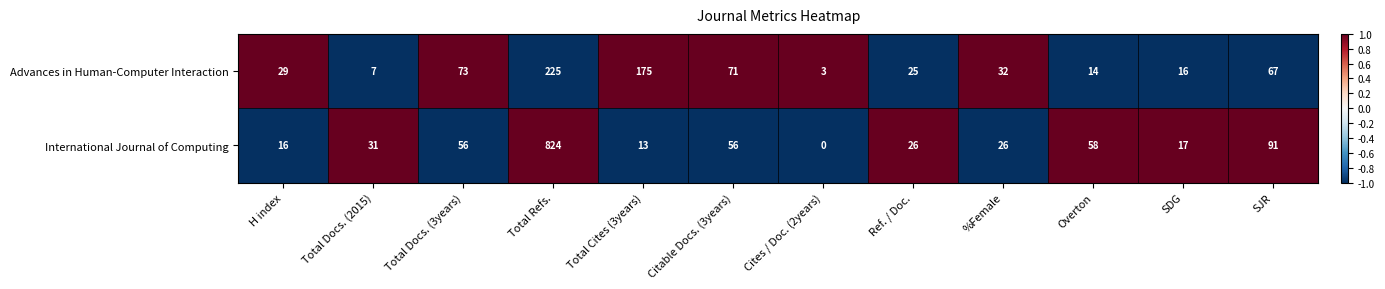

Which category has the lowest value across all series?

Cites / Doc. (2years)